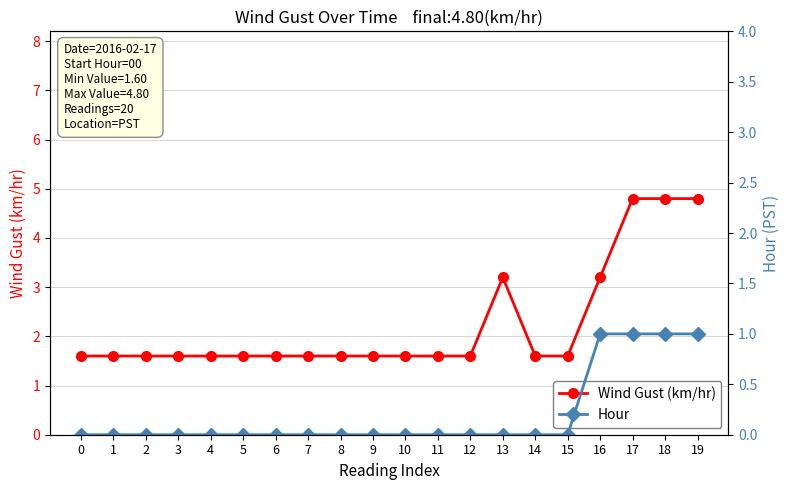

What is the minimum value for Wind Gust (km/hr)?

1.6